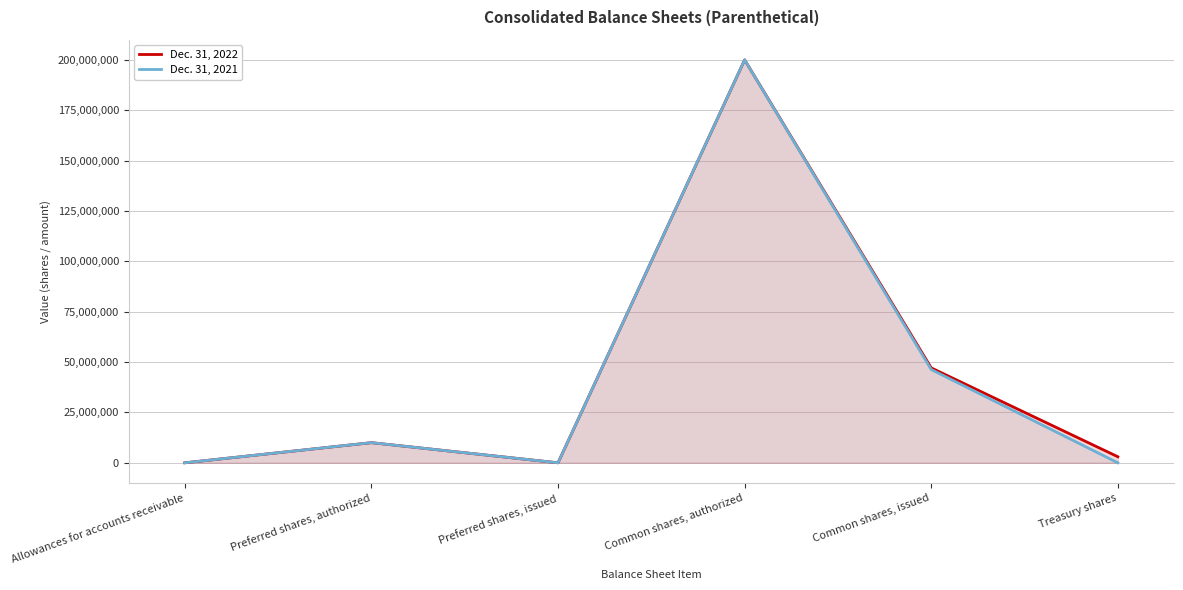

Reading left to right, list all the values displayed in this chart.

Dec. 31, 2022: 1.0	10000000.0	0.0	200000000.0	47100000.0	3000000.0
Dec. 31, 2021: 1.9	10000000.0	0.0	200000000.0	46300000.0	0.0